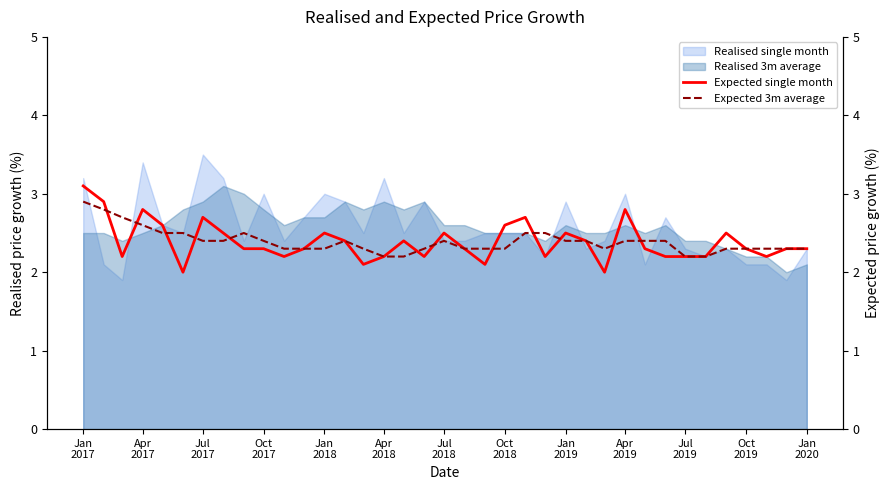

What is the maximum value for Realised 3m average?

3.1